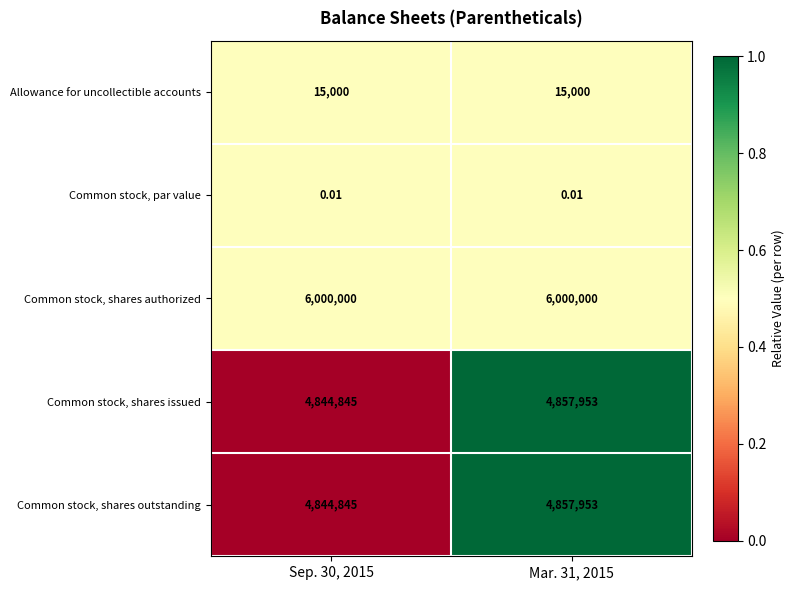

Which series has the largest total across all categories?

Common stock, shares authorized